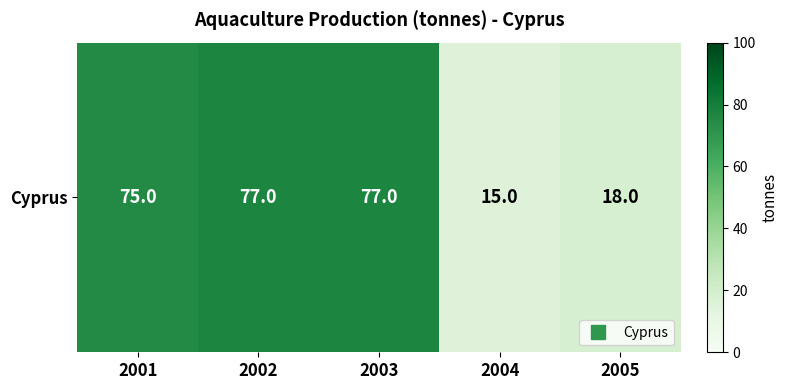

Which has a higher value, 2003 or 2005?

2003